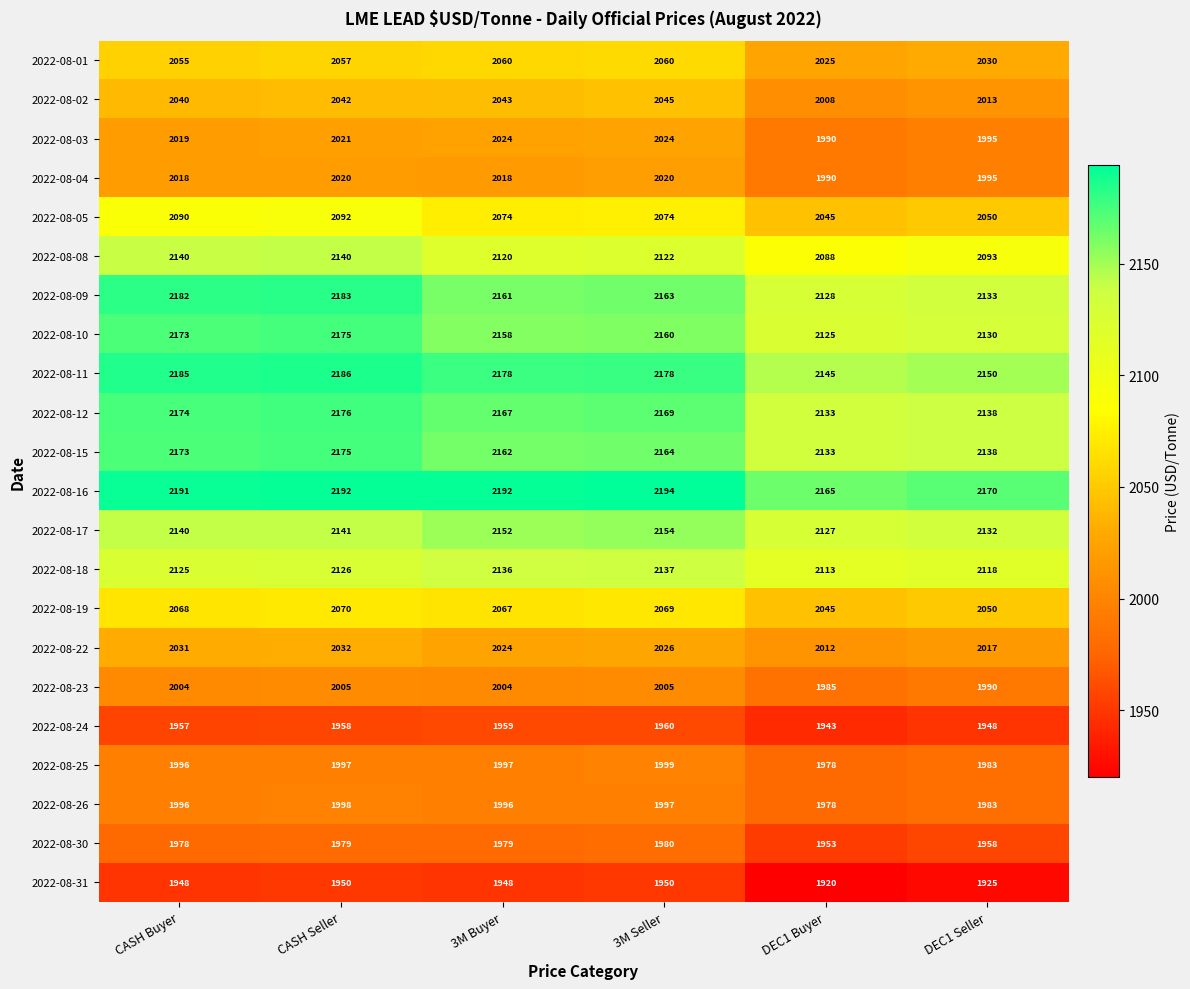

At 3M Seller, list the series in order from smallest to largest.

2022-08-31, 2022-08-24, 2022-08-30, 2022-08-26, 2022-08-25, 2022-08-23, 2022-08-04, 2022-08-03, 2022-08-22, 2022-08-02, 2022-08-01, 2022-08-19, 2022-08-05, 2022-08-08, 2022-08-18, 2022-08-17, 2022-08-10, 2022-08-09, 2022-08-15, 2022-08-12, 2022-08-11, 2022-08-16